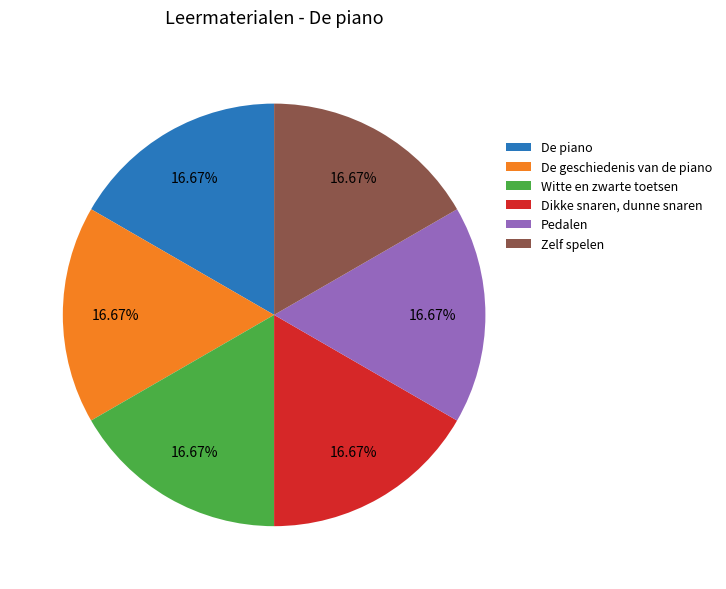

Is it true that Zelf spelen is 3% of the pie?

False